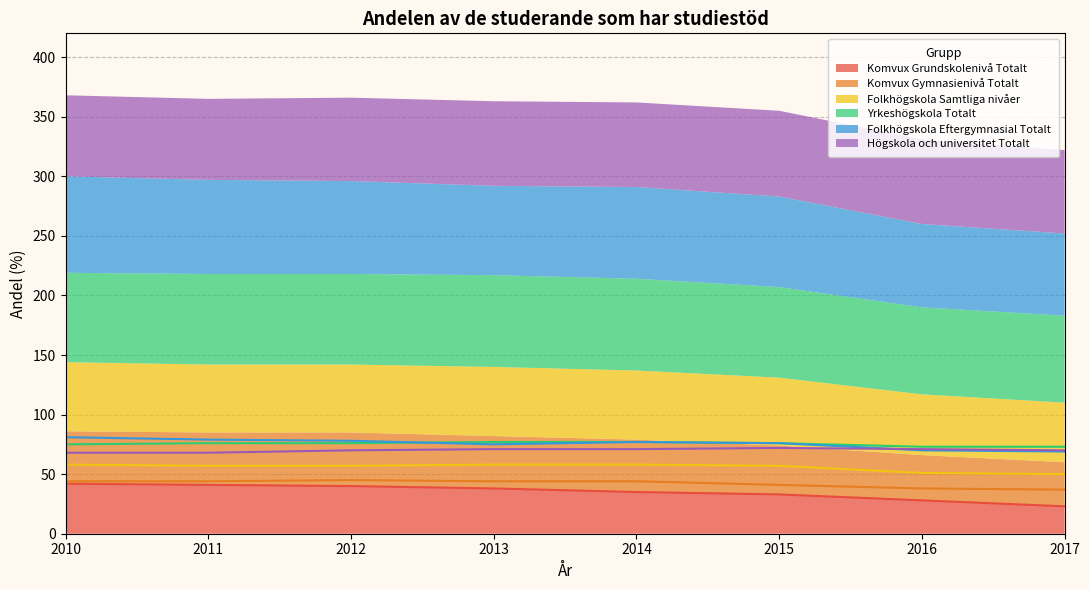

True or false: Komvux Grundskolenivå Totalt has a value of 60 at 2010.

False